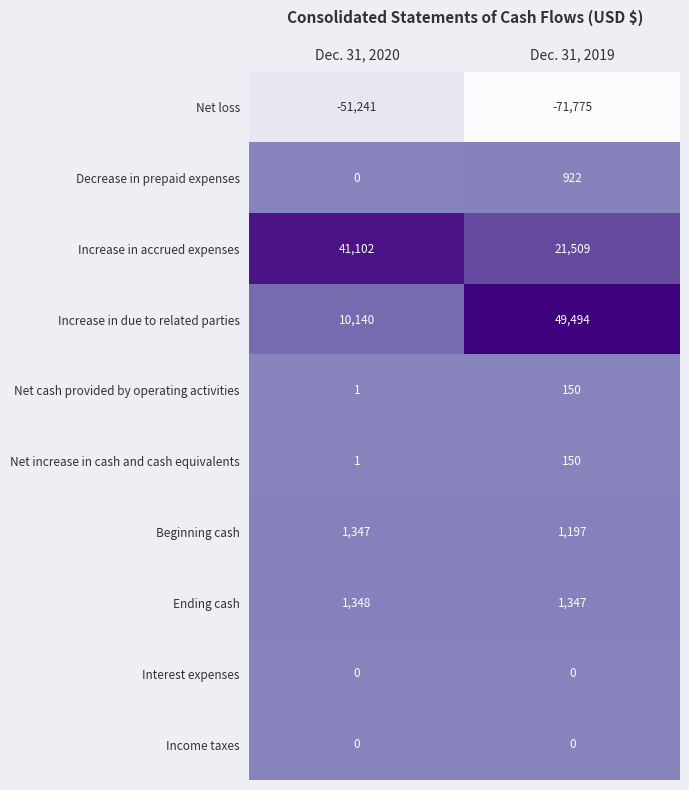

Reading left to right, list all the values displayed in this chart.

Net loss: Dec. 31, 2020=-51241	Dec. 31, 2019=-71775
Decrease in prepaid expenses: Dec. 31, 2020=0	Dec. 31, 2019=922
Increase in accrued expenses: Dec. 31, 2020=41102	Dec. 31, 2019=21509
Increase in due to related parties: Dec. 31, 2020=10140	Dec. 31, 2019=49494
Net cash provided by operating activities: Dec. 31, 2020=1	Dec. 31, 2019=150
Net increase in cash and cash equivalents: Dec. 31, 2020=1	Dec. 31, 2019=150
Beginning cash: Dec. 31, 2020=1347	Dec. 31, 2019=1197
Ending cash: Dec. 31, 2020=1348	Dec. 31, 2019=1347
Interest expenses: Dec. 31, 2020=0	Dec. 31, 2019=0
Income taxes: Dec. 31, 2020=0	Dec. 31, 2019=0